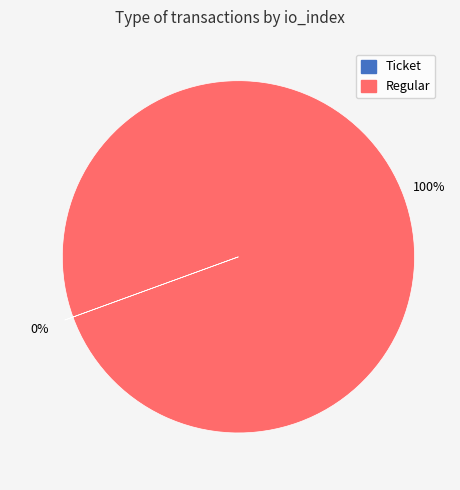

Which slice represents more than half of the pie?

Regular